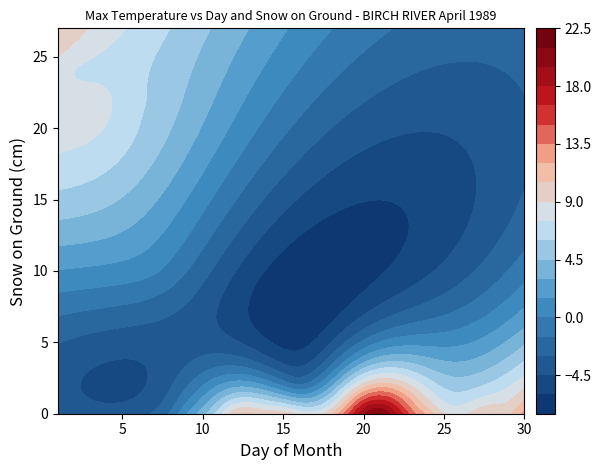

At which label is 5 closest to 13?

day